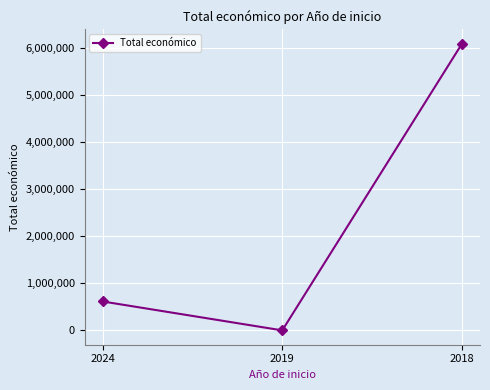

List the labels in order of value, smallest first.

2019, 2024, 2018